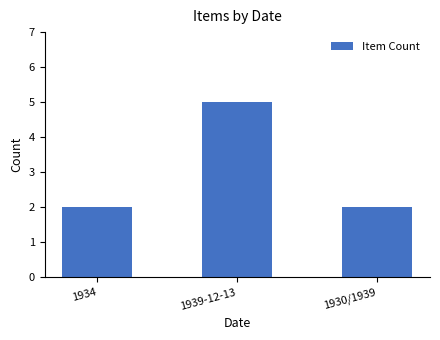

What is the change in value from 1939-12-13 to 1930/1939?

-3